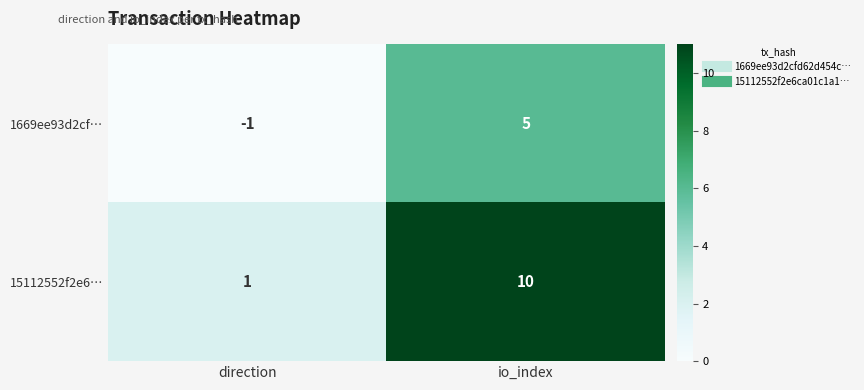

The 15112552f2e6… series shows 1 at direction. True or false?

True